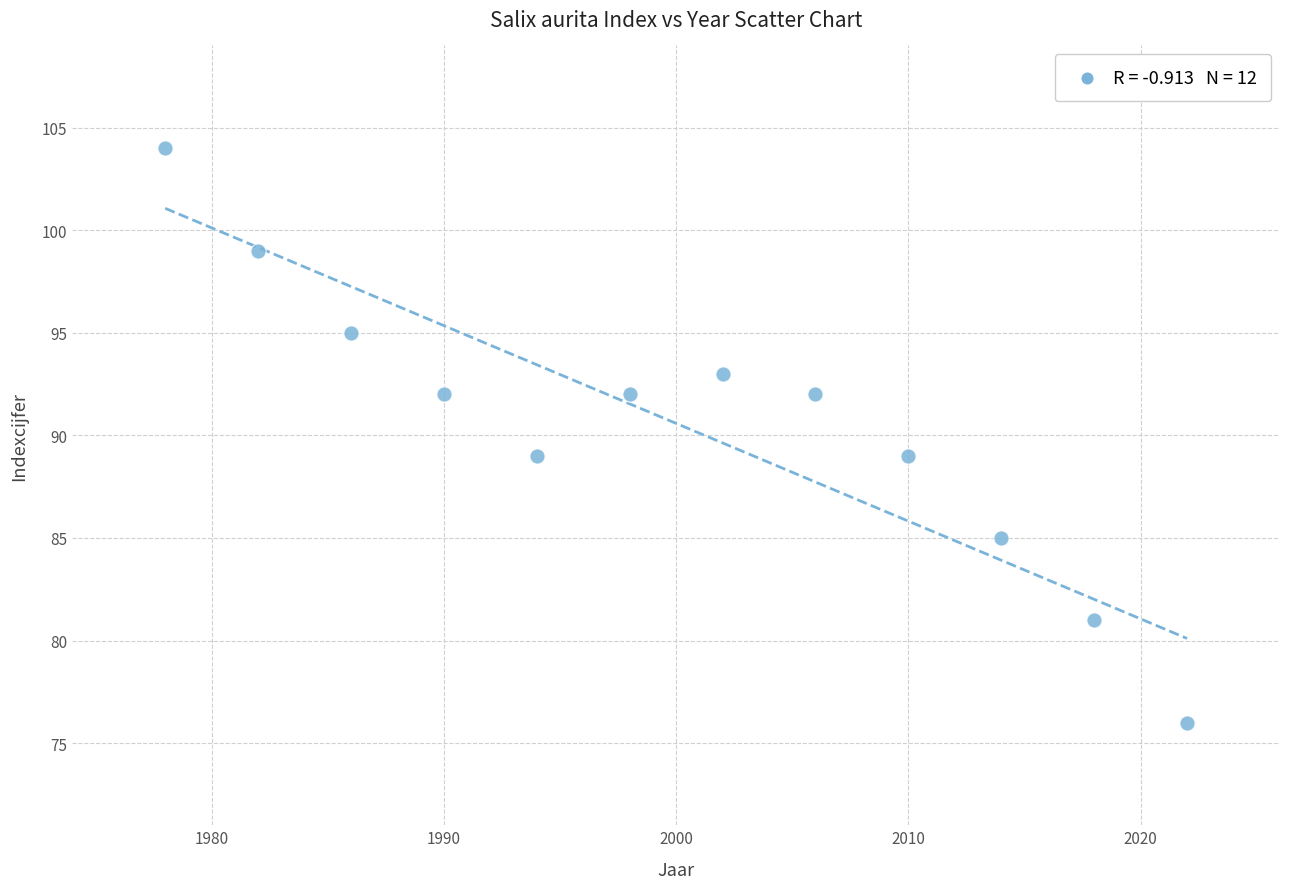

What is the average X value?

2000